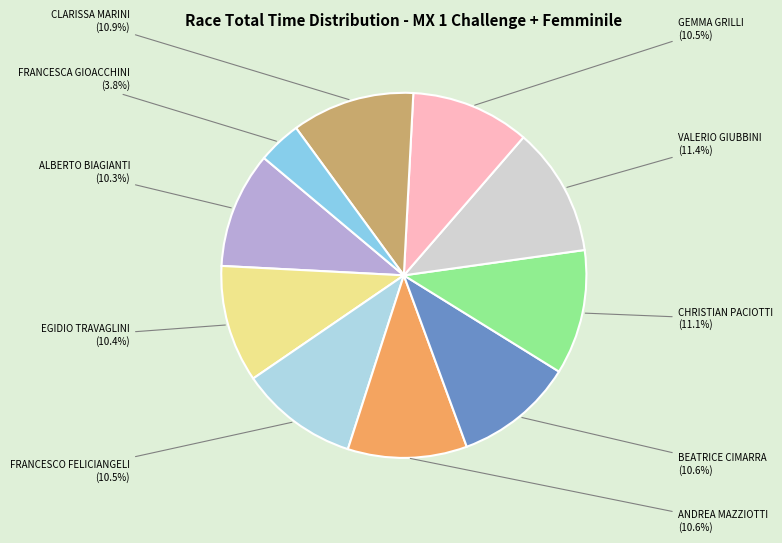

To the nearest percent, what is the difference between the largest and smallest slice percentages?

8%